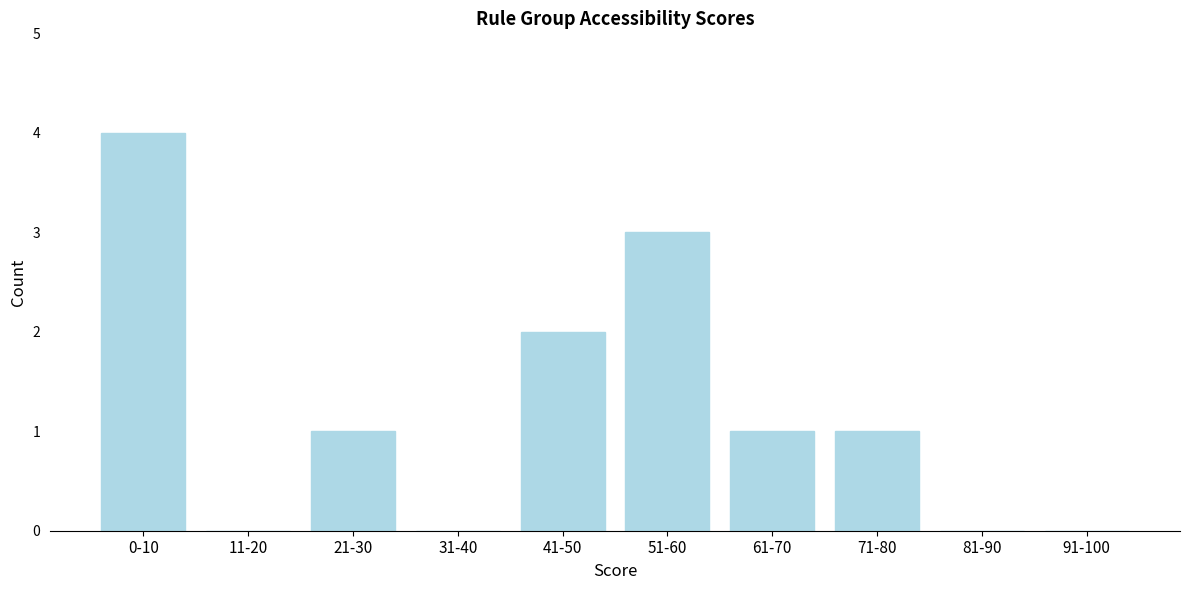

Reading left to right, what are all the values shown in this chart?

0-10=4	11-20=0	21-30=1	31-40=0	41-50=2	51-60=3	61-70=1	71-80=1	81-90=0	91-100=0